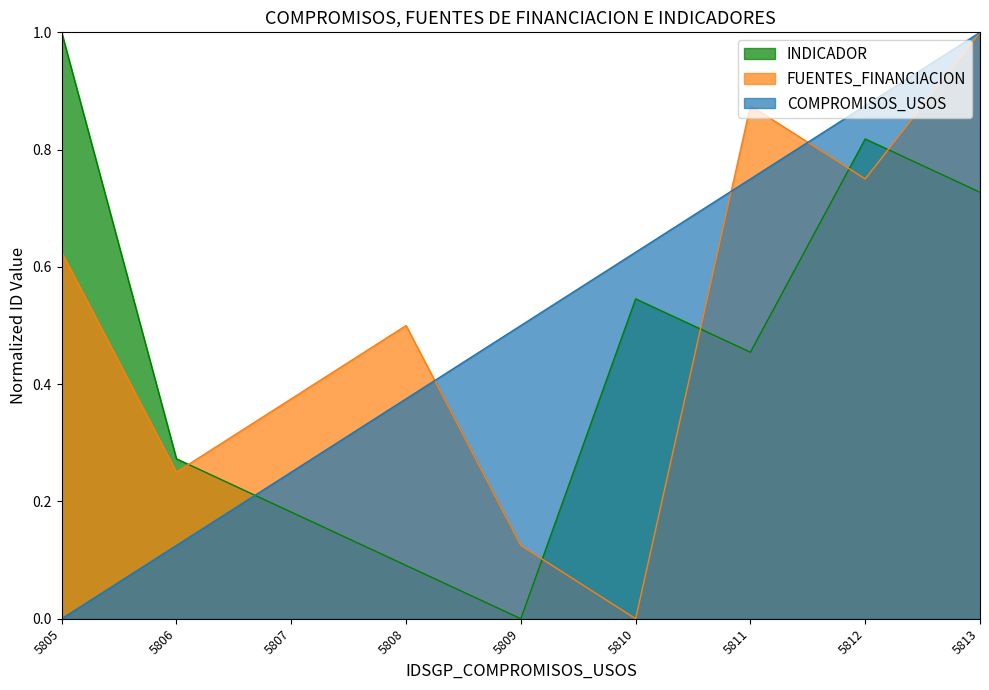

What is the maximum value shown in the chart?

1.0